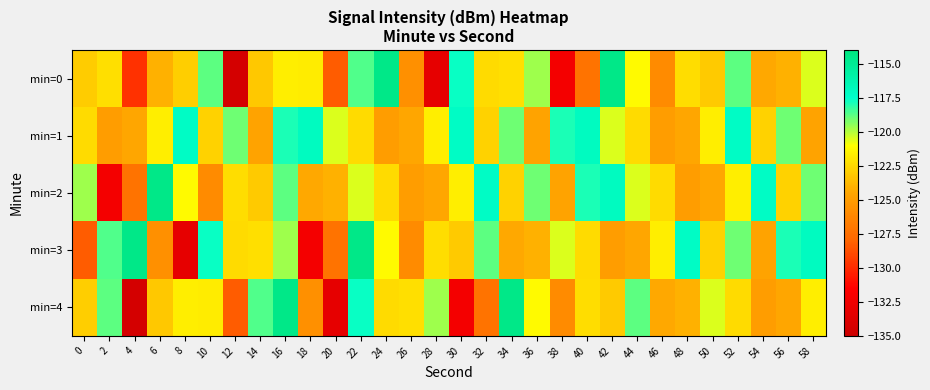

Which has a higher value, 34 or 42?

42